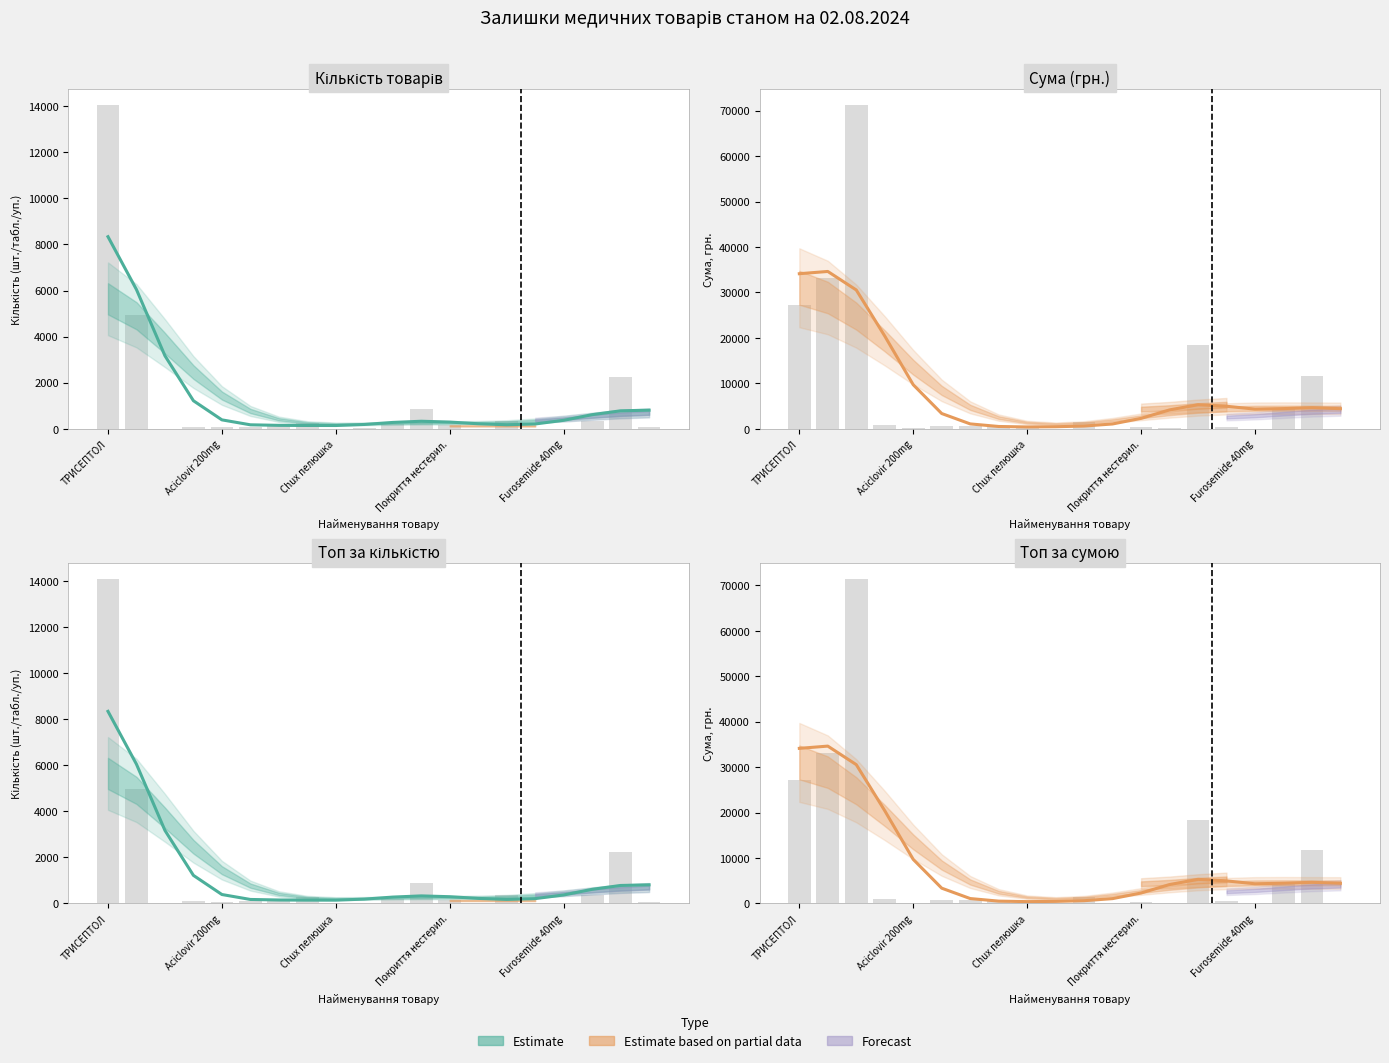

What is the difference between the second highest and second lowest values?

33669.3